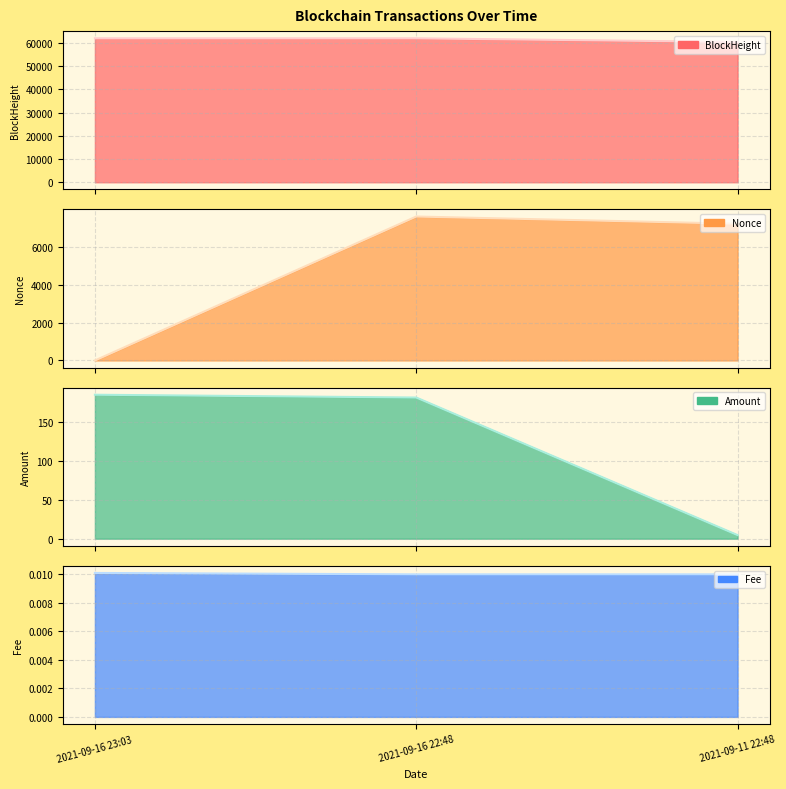

How many positive values does the Nonce series have?

2